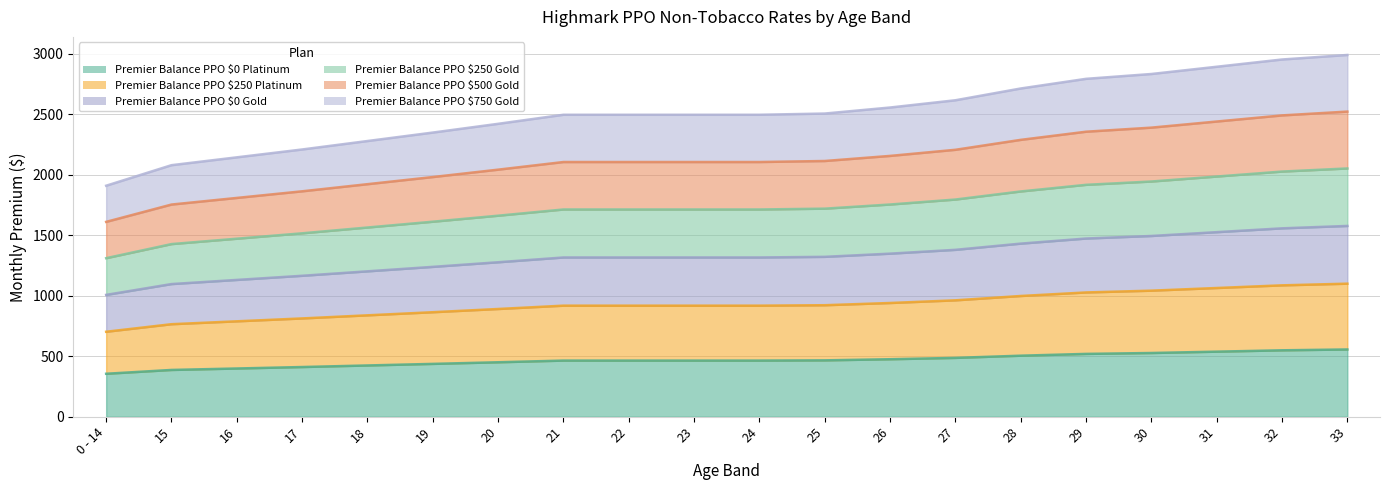

What is the total value across all series at 21?

9013.3